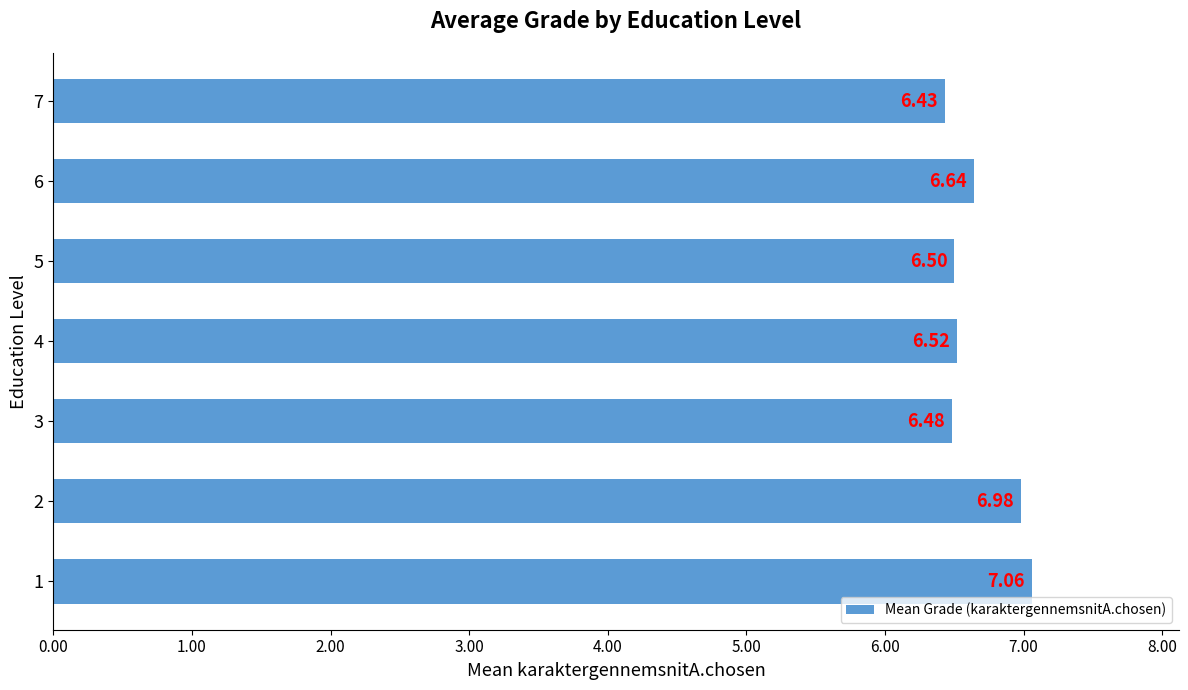

Rank the categories by value from lowest to highest.

7, 3, 5, 4, 6, 2, 1